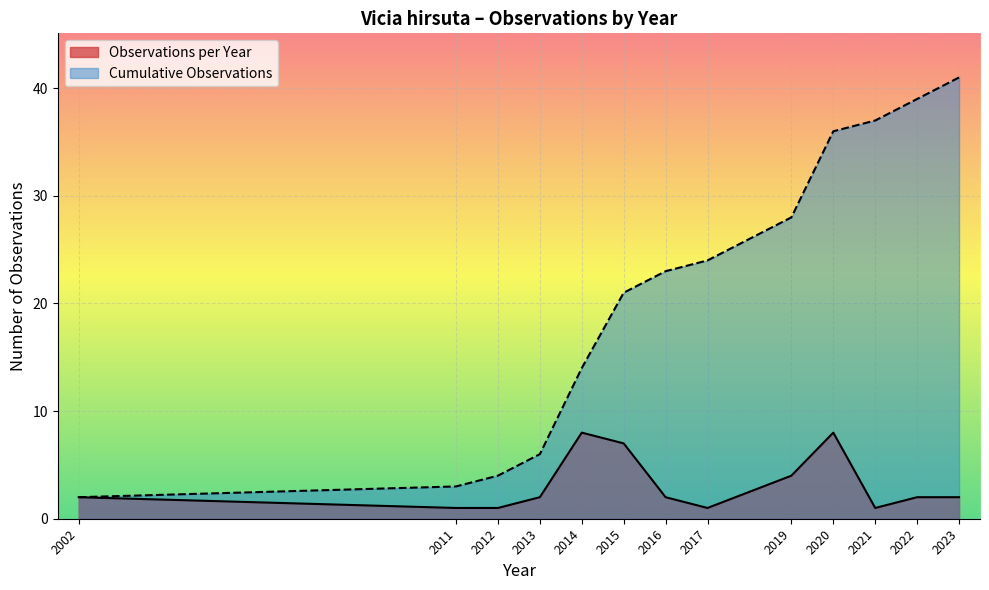

What is the greatest value displayed?

41